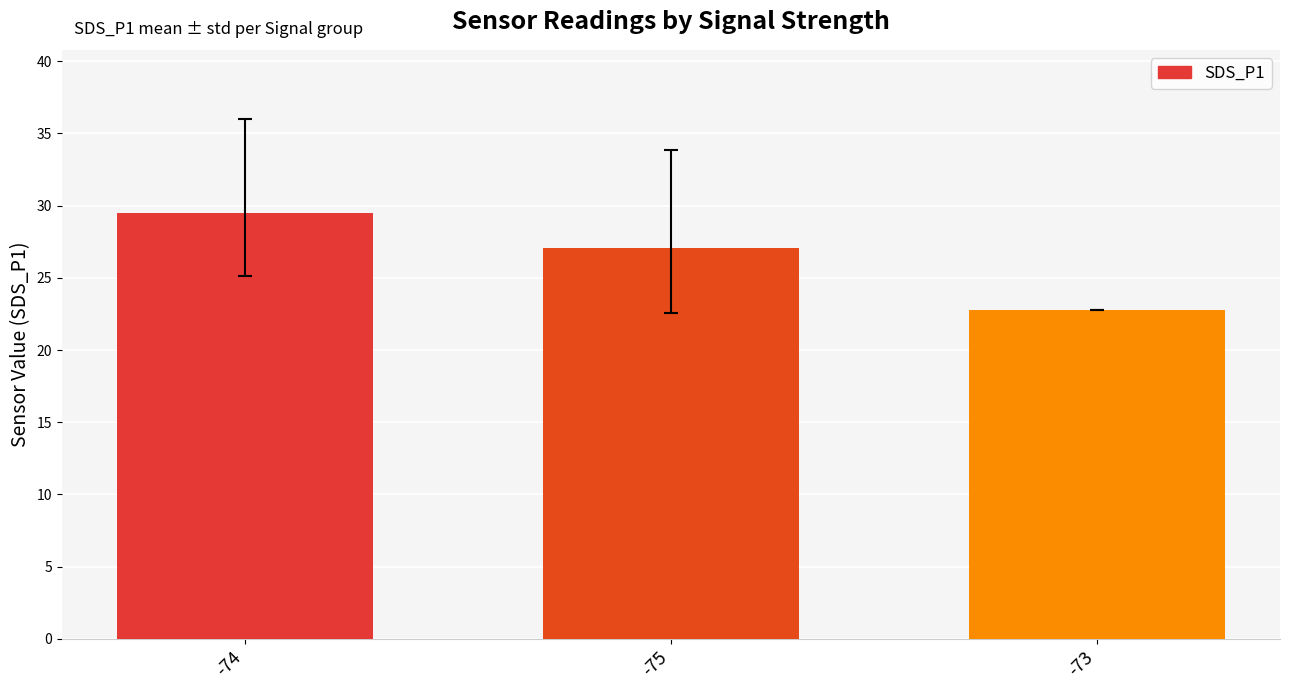

What is the change in value from -74 to -73?

-6.7